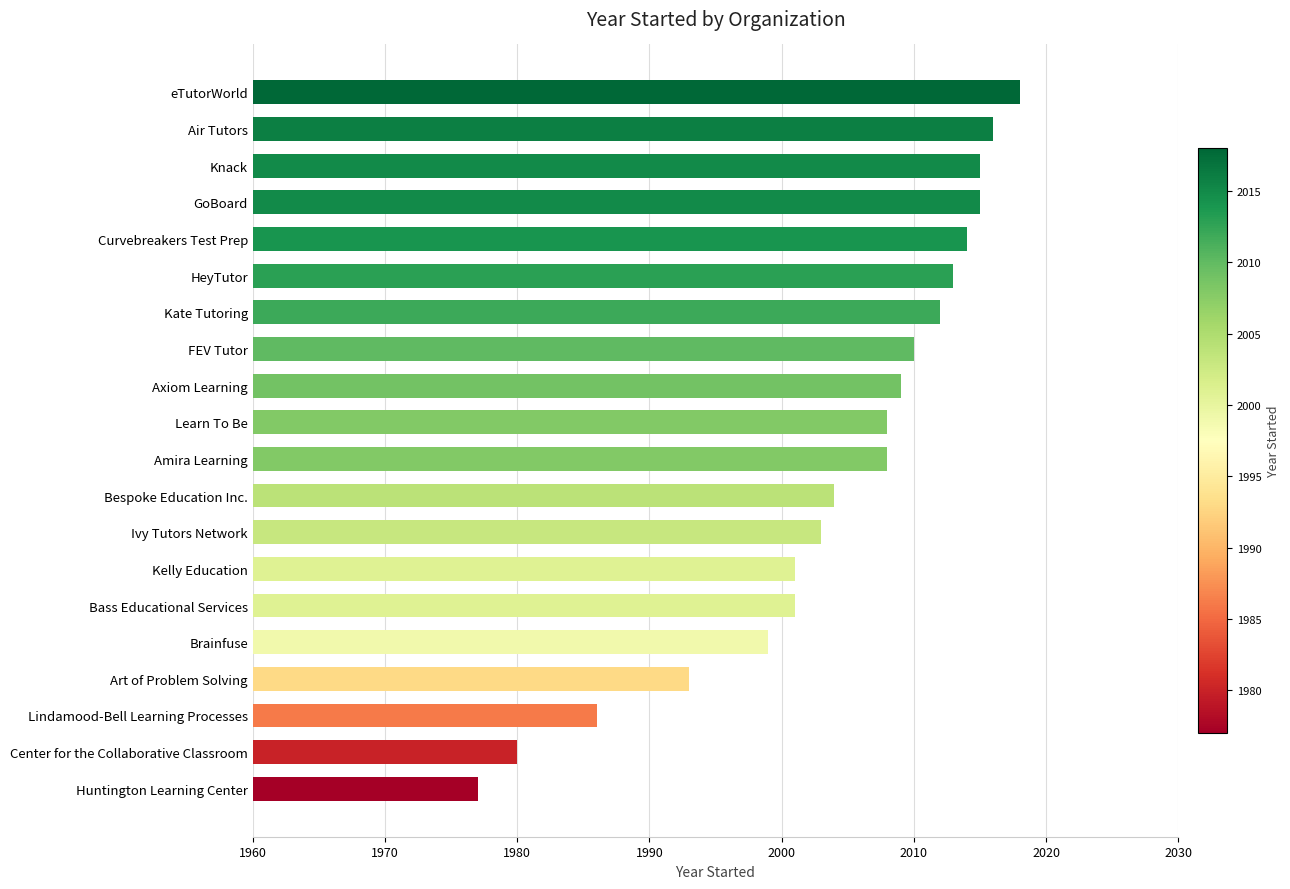

The value at Amira Learning is 2008. True or false?

True